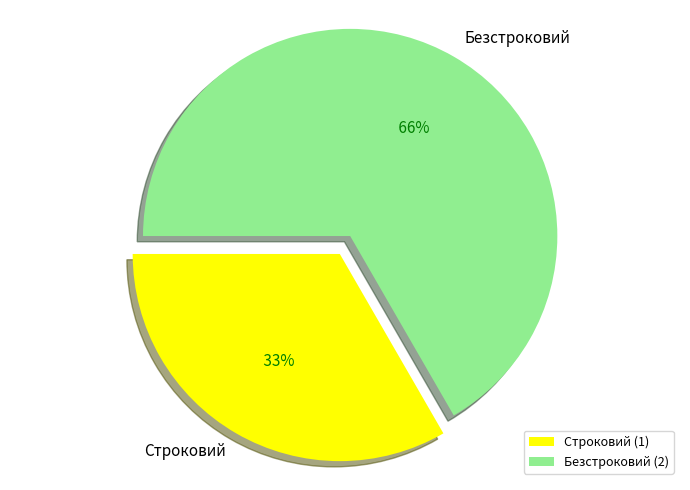

What is the largest slice in the pie chart?

Безстроковий